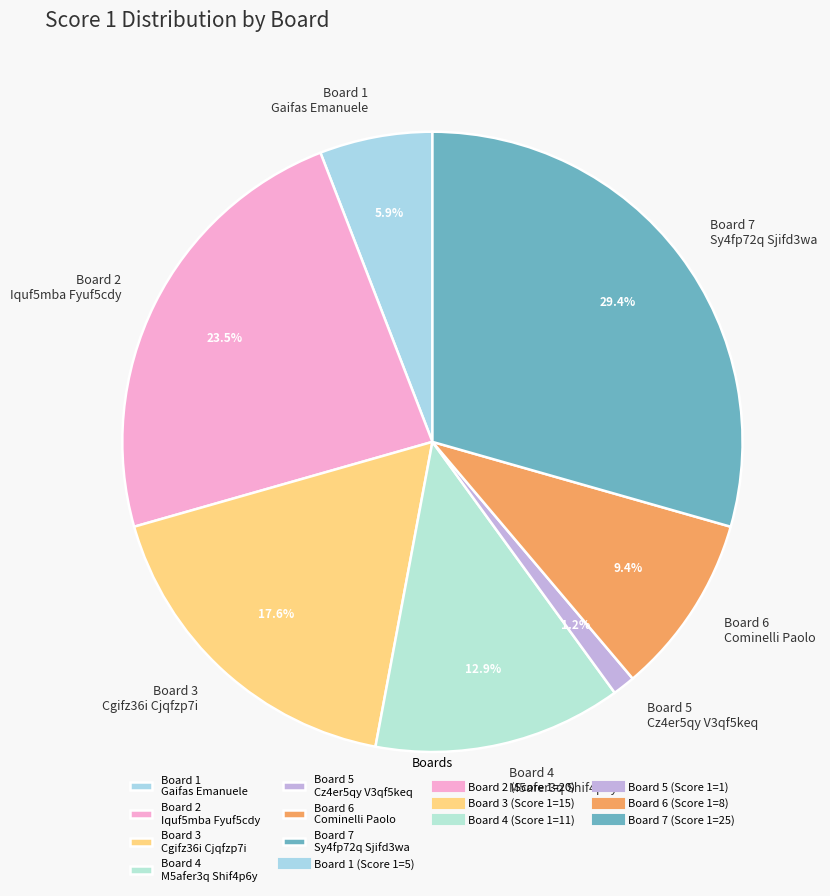

How many segments does this pie chart have?

7